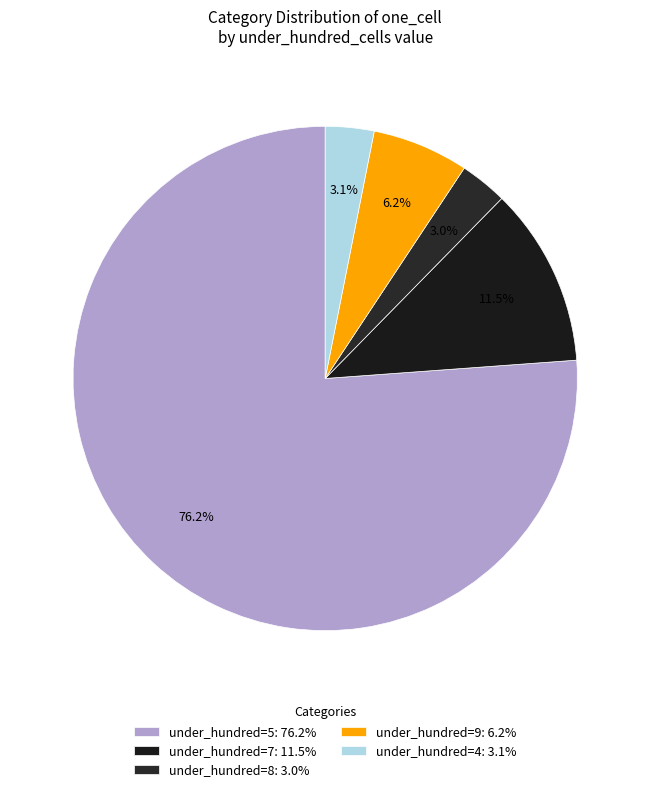

What is the largest slice in the pie chart?

under_hundred=5: 76.2%